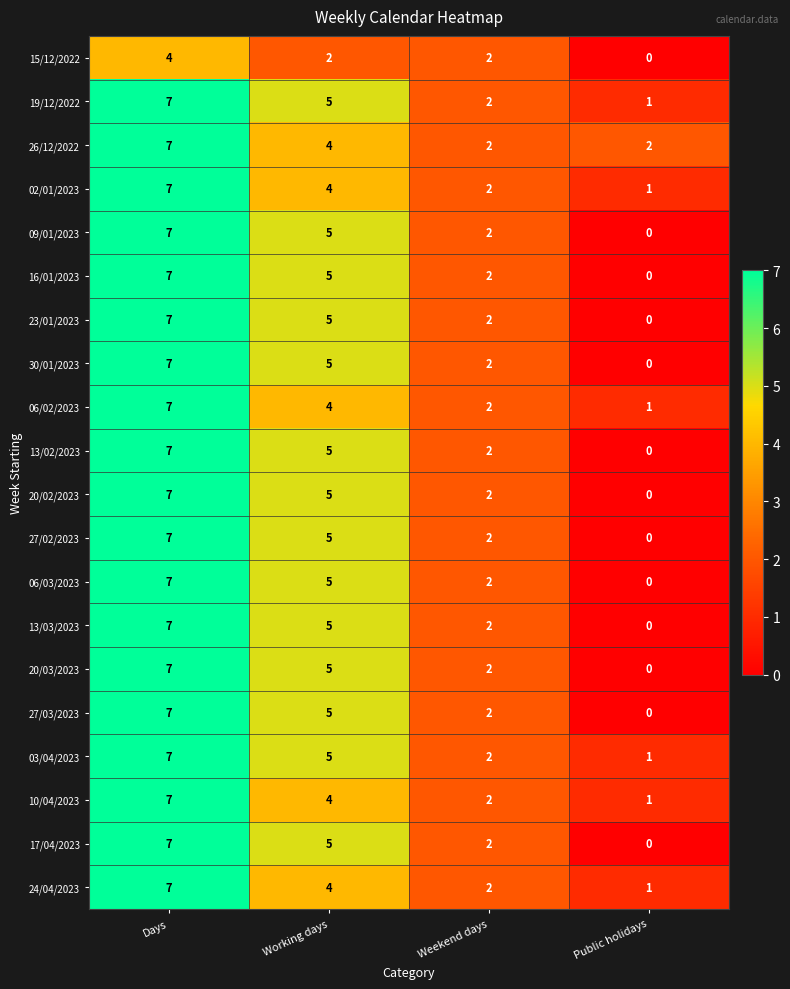

At which label does 20/02/2023 first exceed 5?

Days